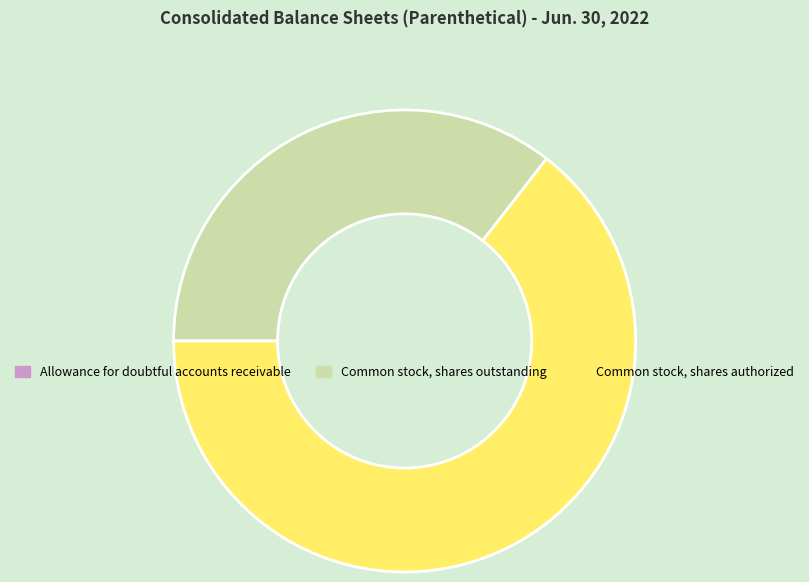

What is the ratio of the value at Common stock, shares authorized to the value at Common stock, shares outstanding?

1.8